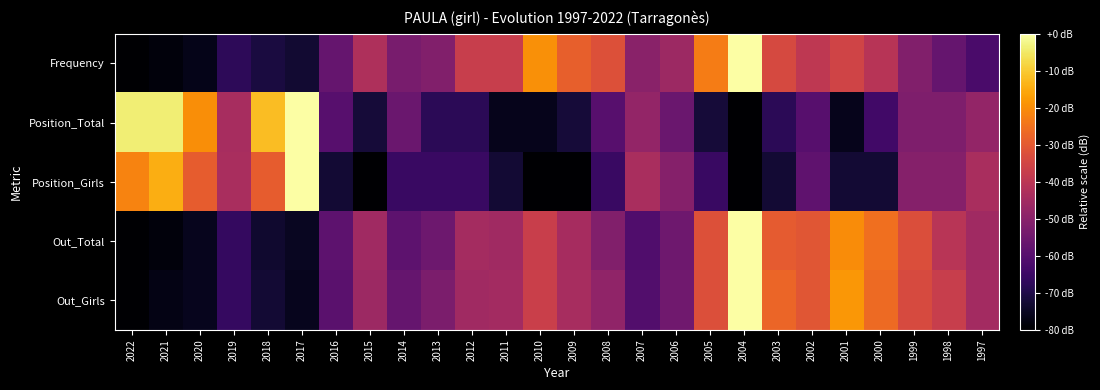

At which category does the chart reach its minimum across all series?

2022